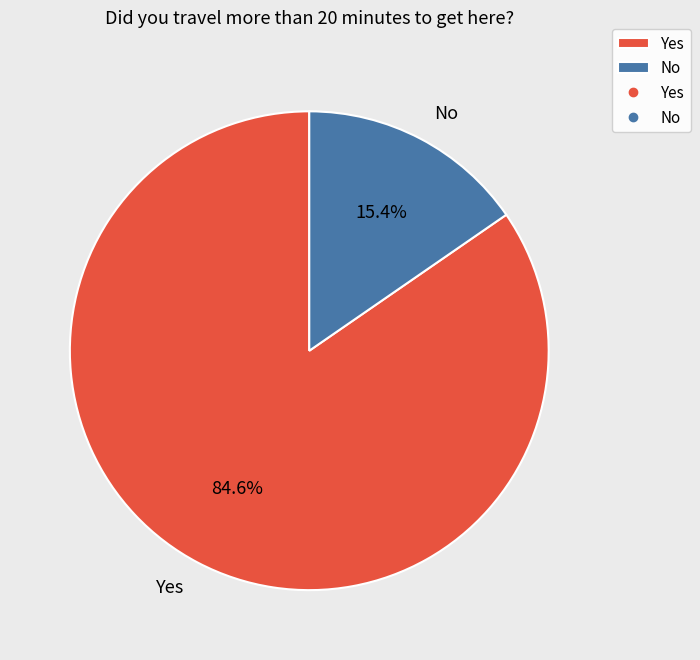

To the nearest percent, what is the combined percentage of No and Yes?

100%